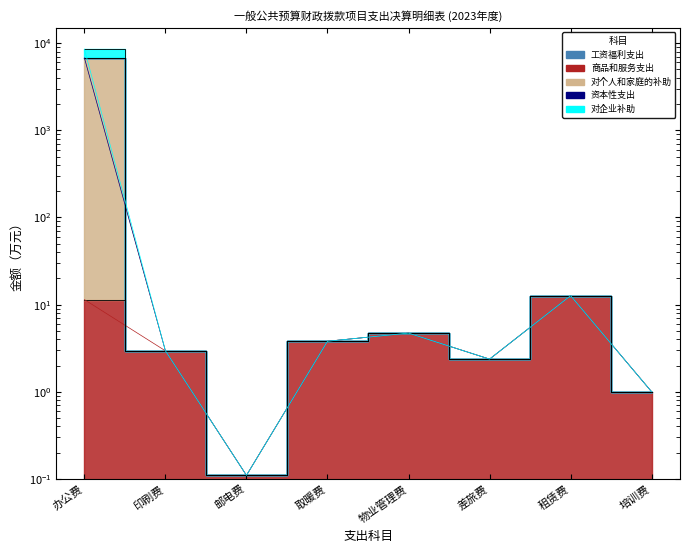

Is it true that 商品和服务支出 equals 0.9 at 印刷费?

False